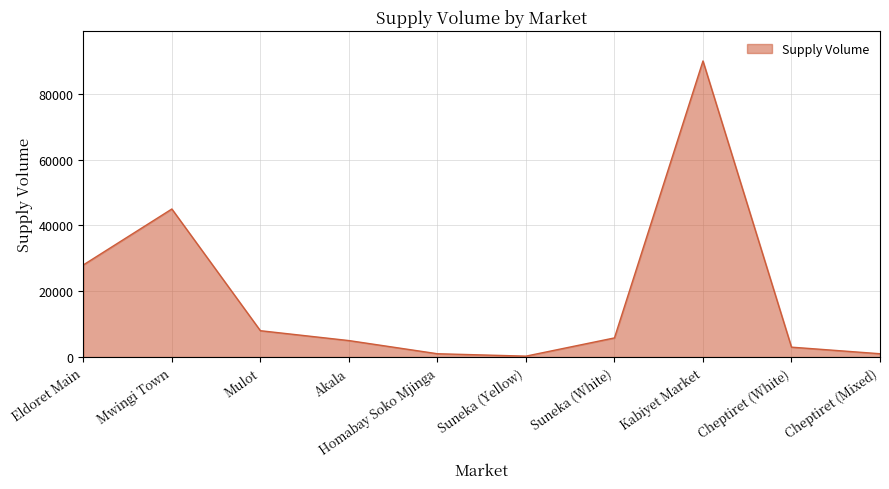

What is the difference between the values at Eldoret Main and Kabiyet Market?

62000.0